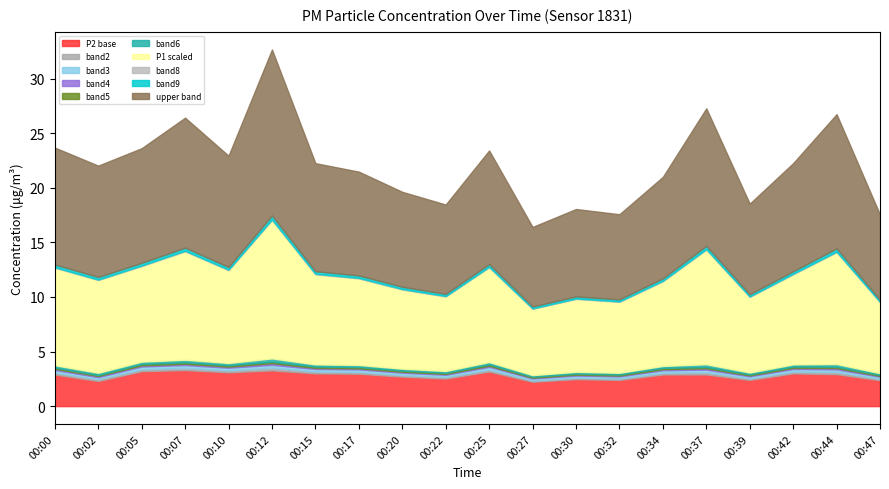

What is the highest value of the P2 base series?

3.3